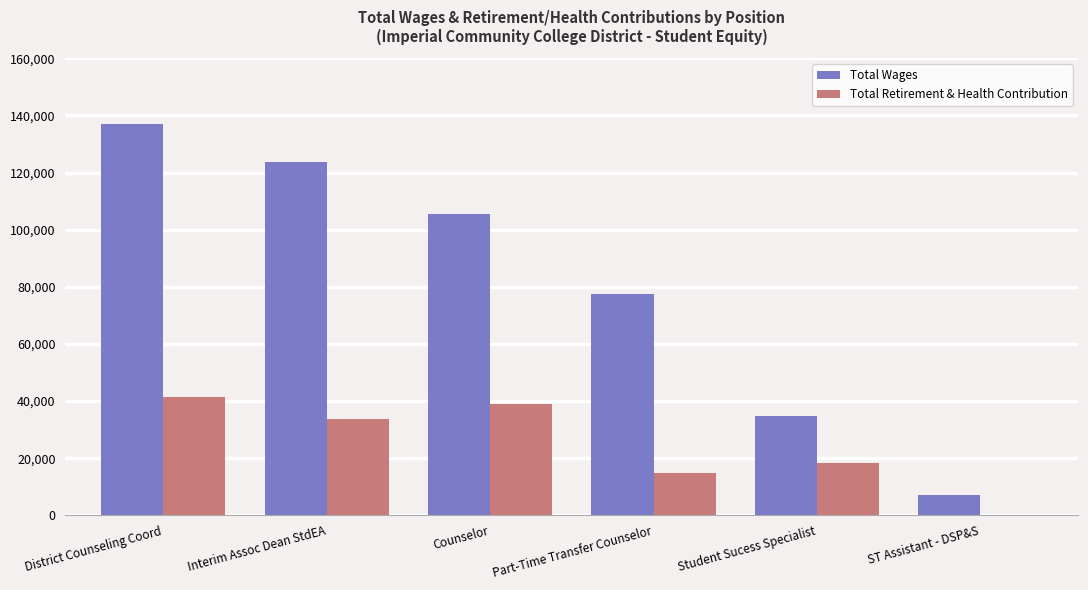

What is the spread (max minus min) of values at Interim Assoc Dean StdEA?

90172